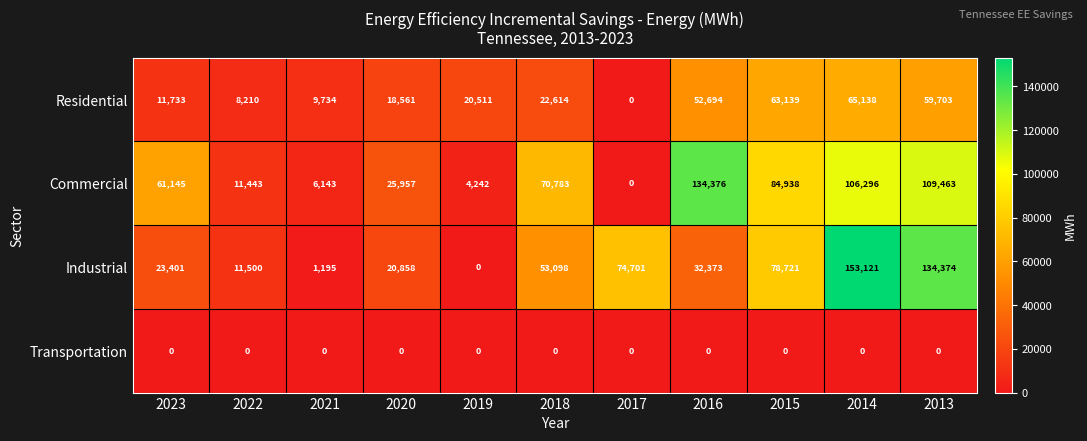

What is the spread (max minus min) of values at 2015?

84938